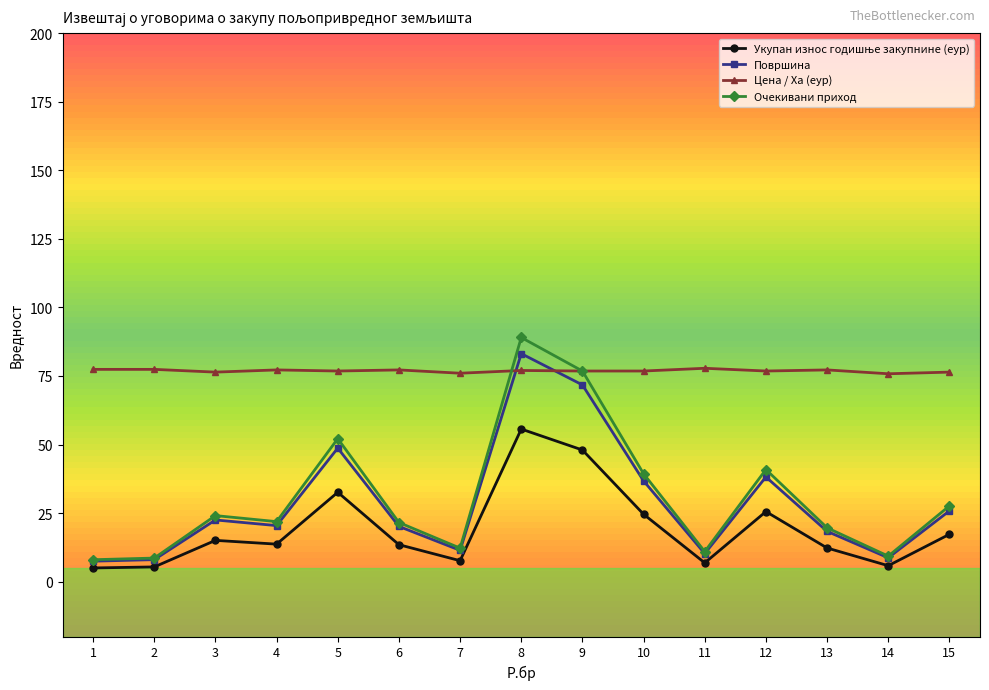

Which label corresponds to the largest value in the chart?

8